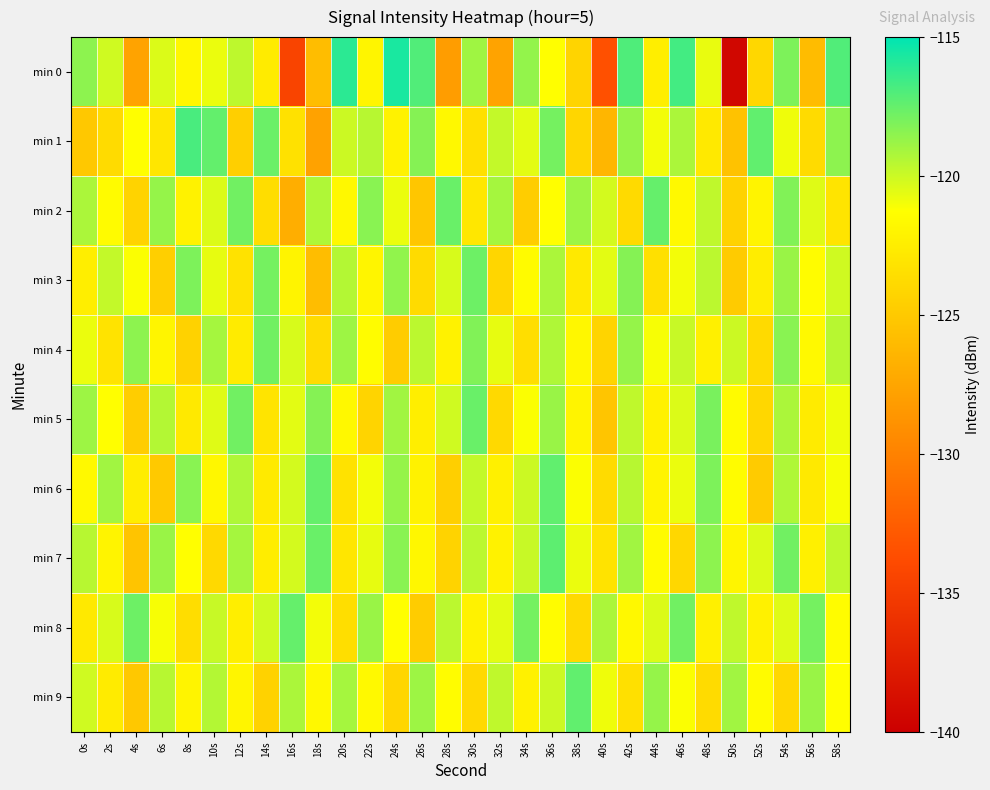

Which series has the largest range (max minus min)?

min 0